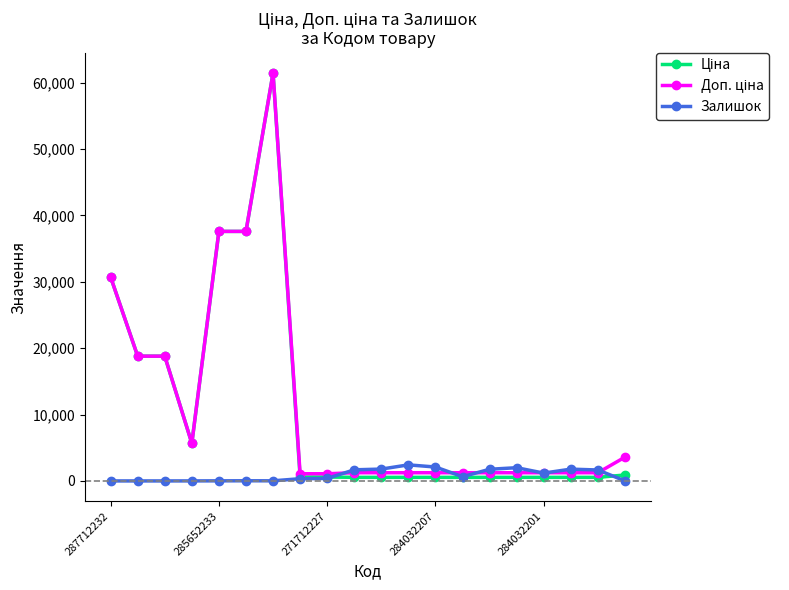

True or false: Залишок has more than 0 interior local peaks.

True